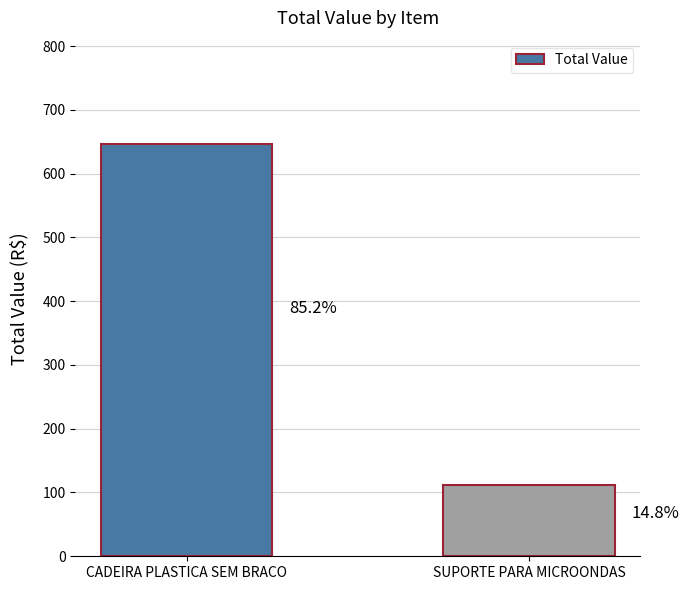

What is the change in value from CADEIRA PLASTICA SEM BRACO to SUPORTE PARA MICROONDAS?

-534.2